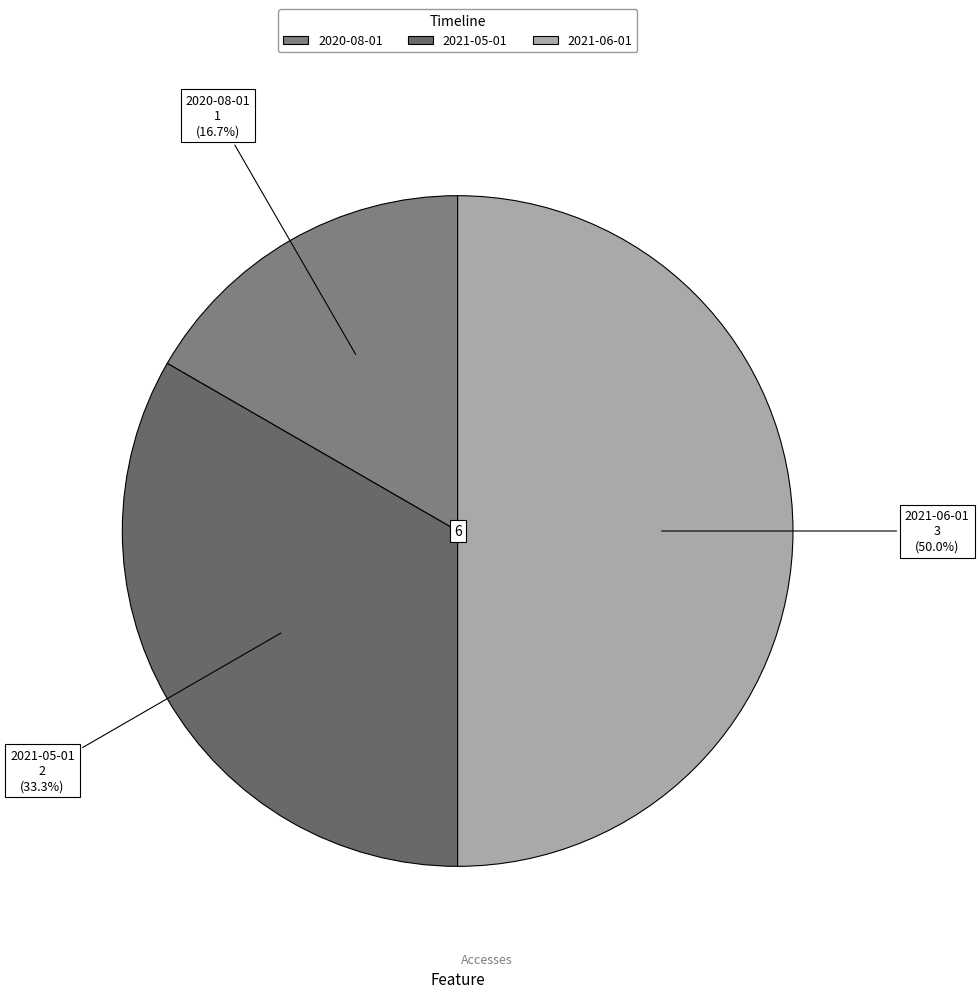

To the nearest percent, what percentage of the pie is 2021-06-01?

50%